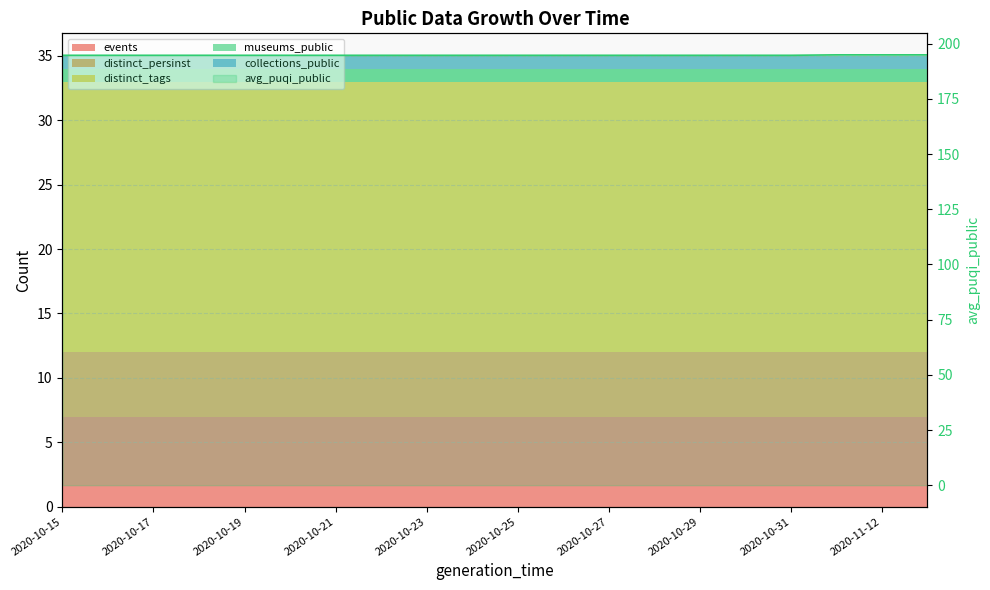

Does the chart display data point markers on the line(s)?

No